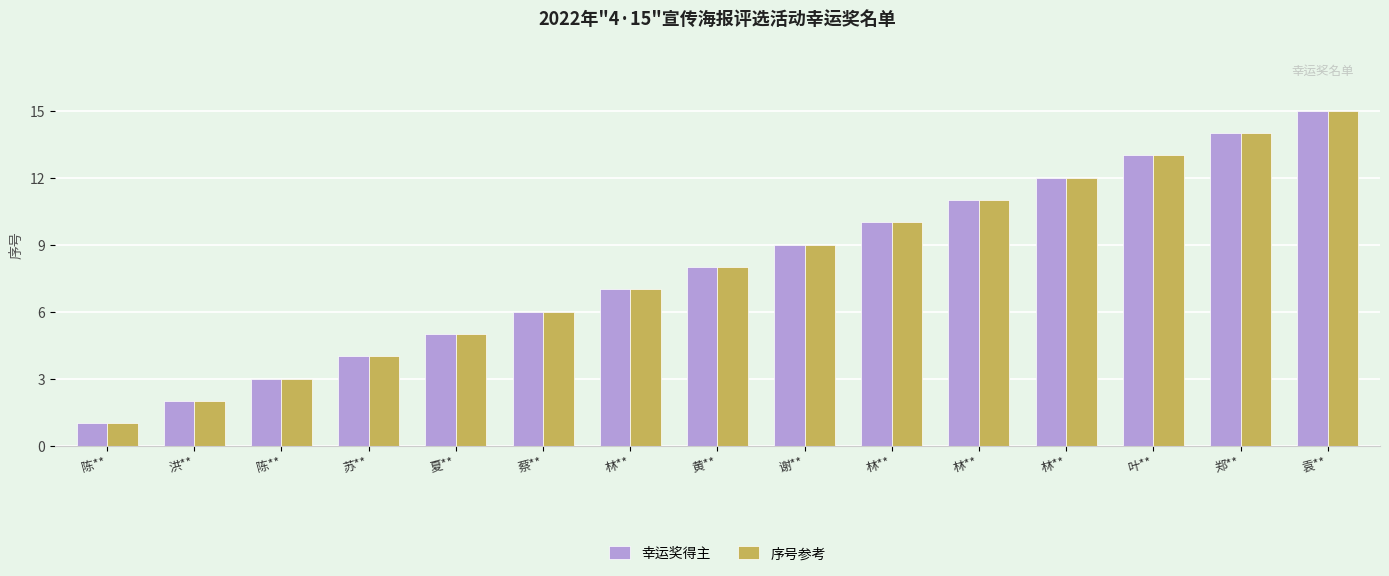

At which label does 幸运奖得主 reach its minimum?

陈**